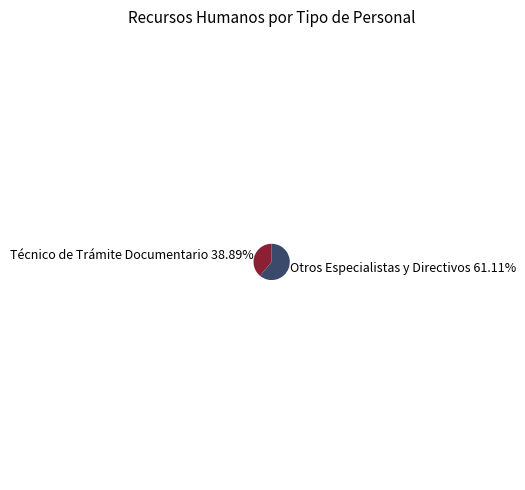

Count the number of slices in the pie.

2